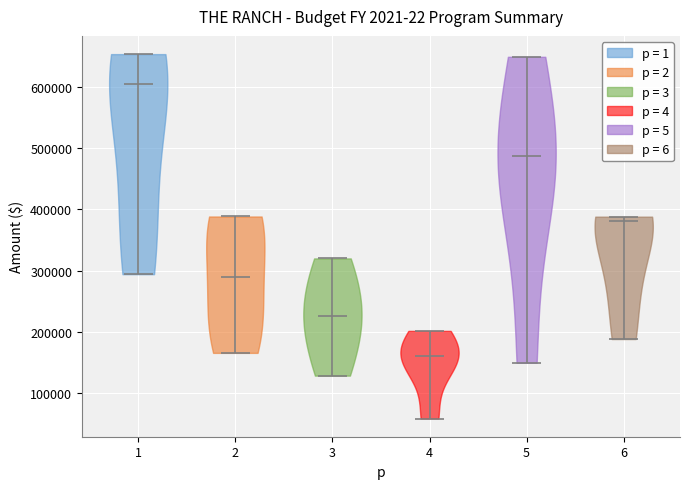

Which violin has the lowest median line?

4